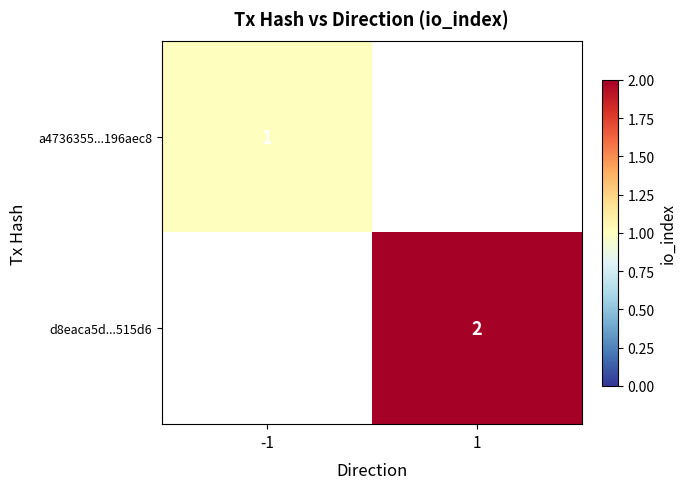

The a4736355...196aec8 series shows 1 at -1. True or false?

True